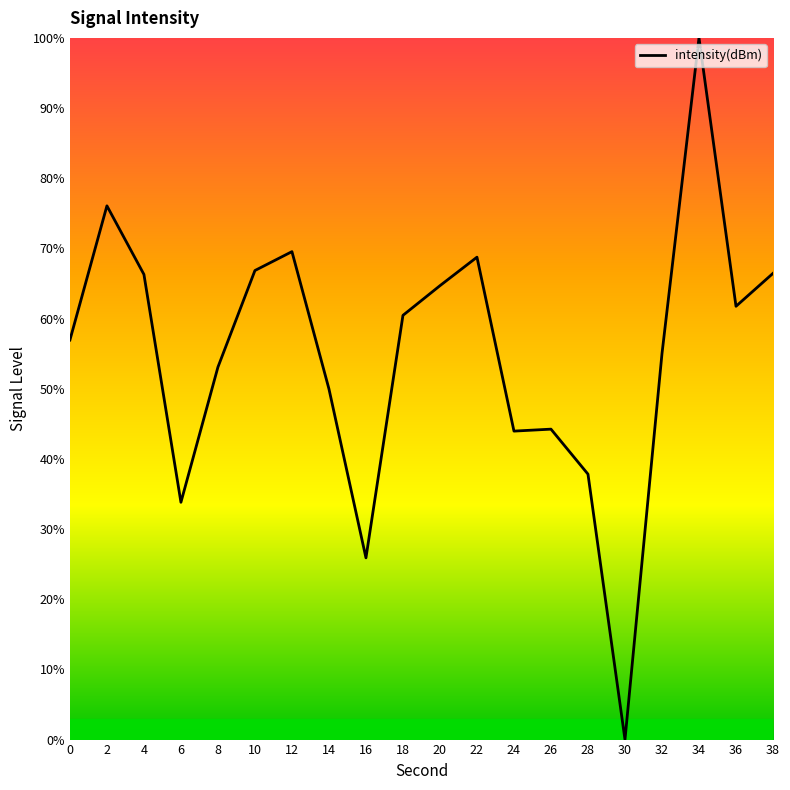

Where is the first local maximum?

2